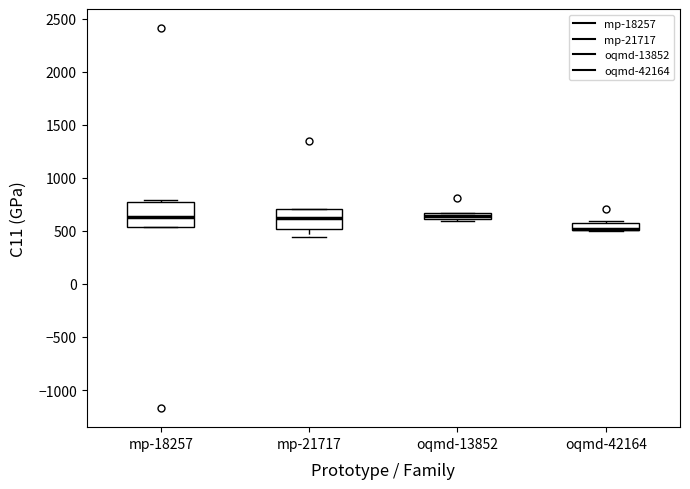

Where is the lower edge of the box for mp-21717 on the y-axis? The values are not printed on the chart, so give them approximately, as read against the axis.

500